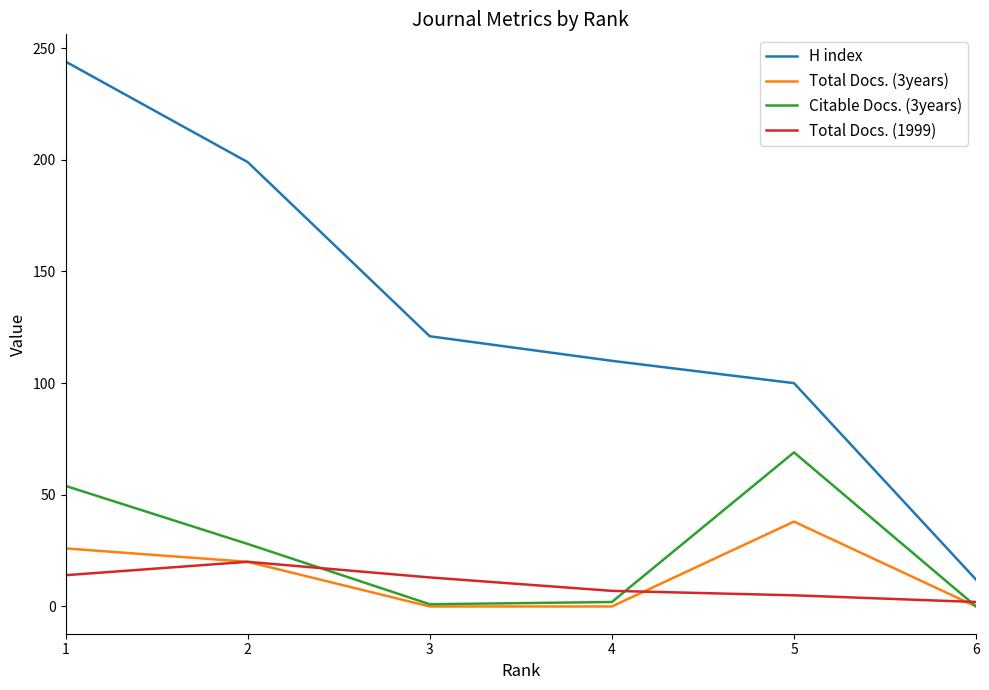

Is this an area chart (filled region under the line)?

No